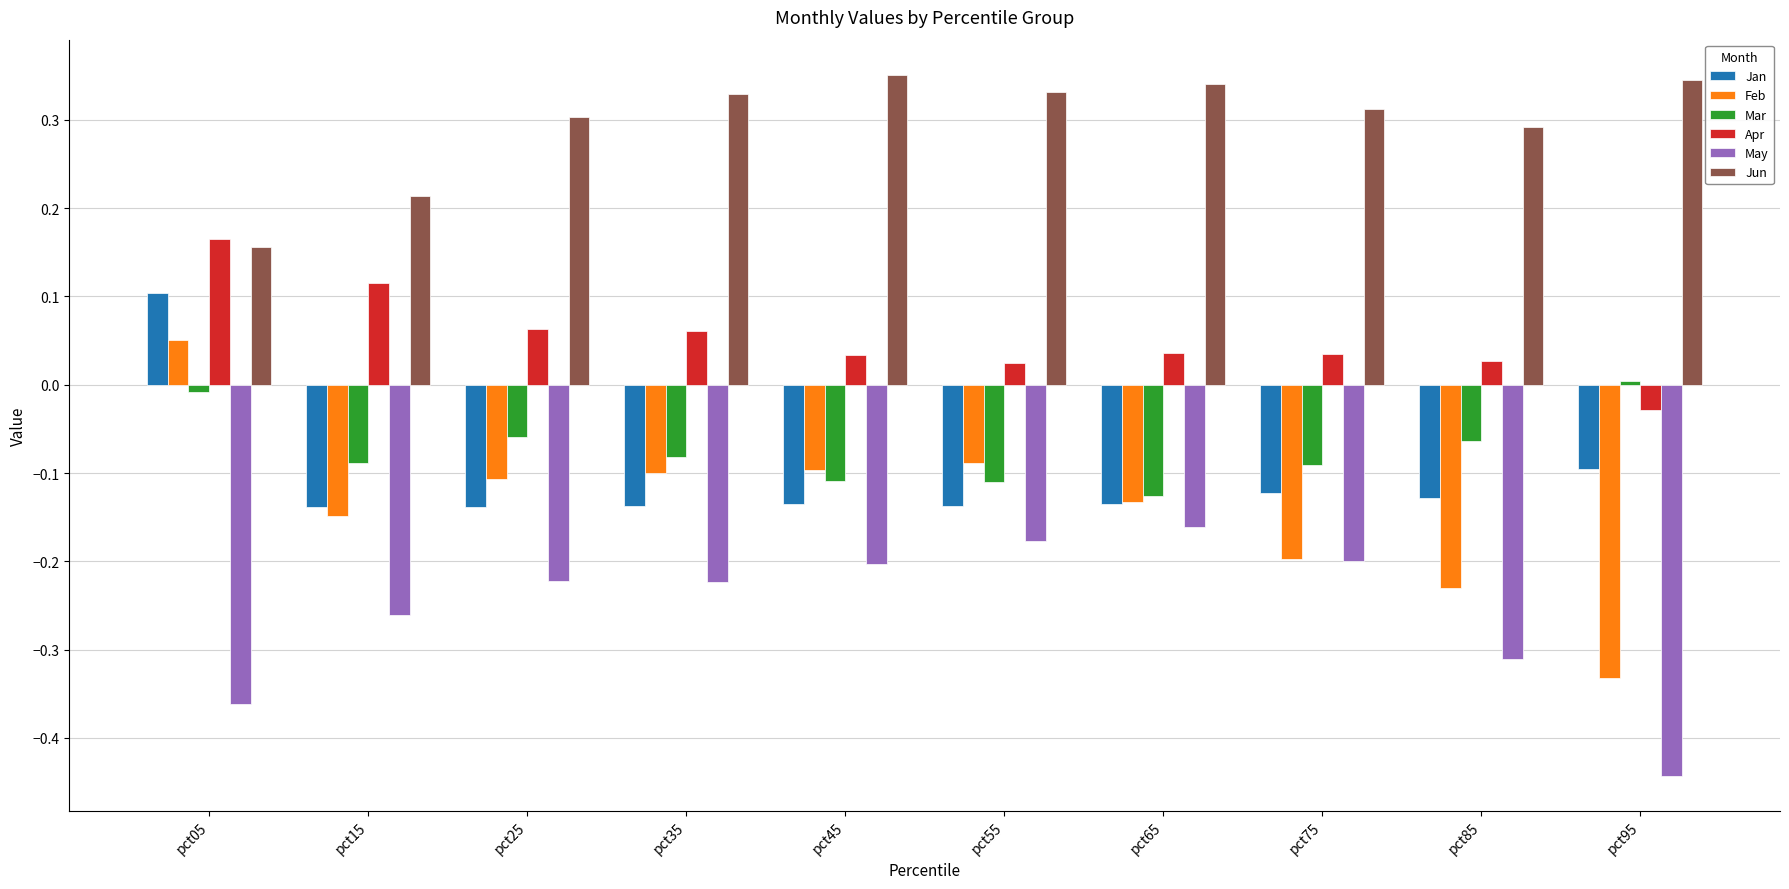

Which series changed the most between pct45 and pct75?

Feb